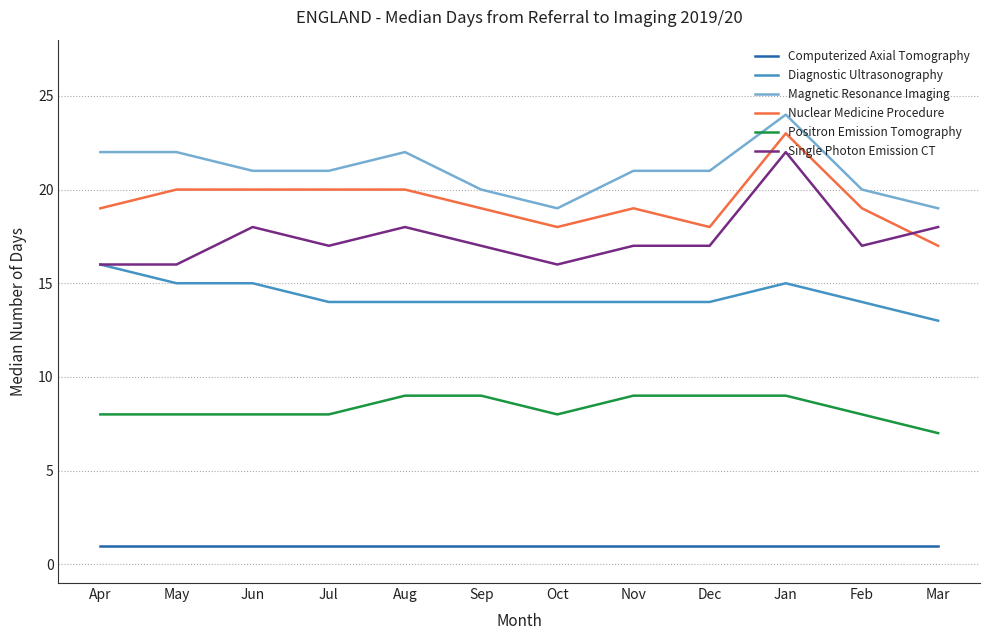

Reading right to left, transcribe all the data shown in this chart.

Computerized Axial Tomography: Mar=1	Feb=1	Jan=1	Dec=1	Nov=1	Oct=1	Sep=1	Aug=1	Jul=1	Jun=1	May=1	Apr=1
Diagnostic Ultrasonography: Mar=13	Feb=14	Jan=15	Dec=14	Nov=14	Oct=14	Sep=14	Aug=14	Jul=14	Jun=15	May=15	Apr=16
Magnetic Resonance Imaging: Mar=19	Feb=20	Jan=24	Dec=21	Nov=21	Oct=19	Sep=20	Aug=22	Jul=21	Jun=21	May=22	Apr=22
Nuclear Medicine Procedure: Mar=17	Feb=19	Jan=23	Dec=18	Nov=19	Oct=18	Sep=19	Aug=20	Jul=20	Jun=20	May=20	Apr=19
Positron Emission Tomography: Mar=7	Feb=8	Jan=9	Dec=9	Nov=9	Oct=8	Sep=9	Aug=9	Jul=8	Jun=8	May=8	Apr=8
Single Photon Emission CT: Mar=18	Feb=17	Jan=22	Dec=17	Nov=17	Oct=16	Sep=17	Aug=18	Jul=17	Jun=18	May=16	Apr=16